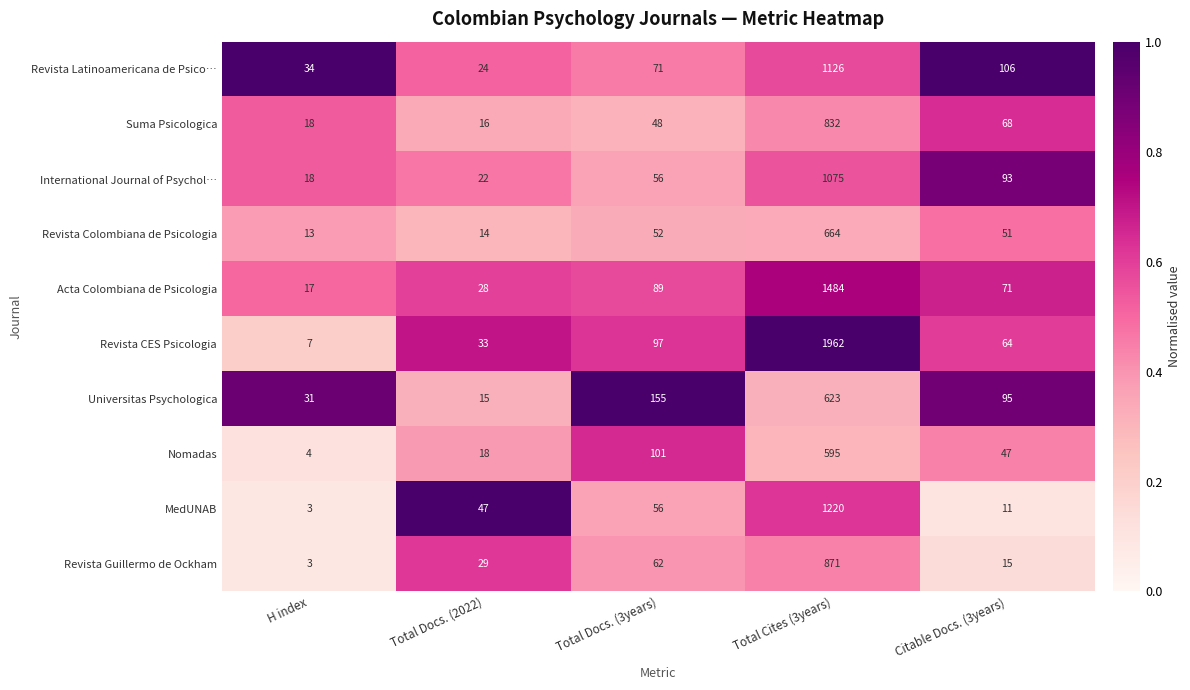

The Revista Guillermo de Ockham series shows 3 at H index. True or false?

True